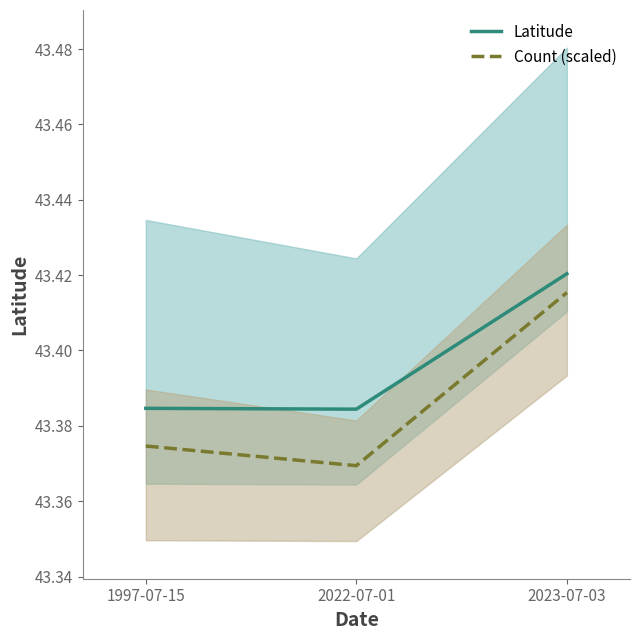

What is the label of the 3rd point from the right?

1997-07-15